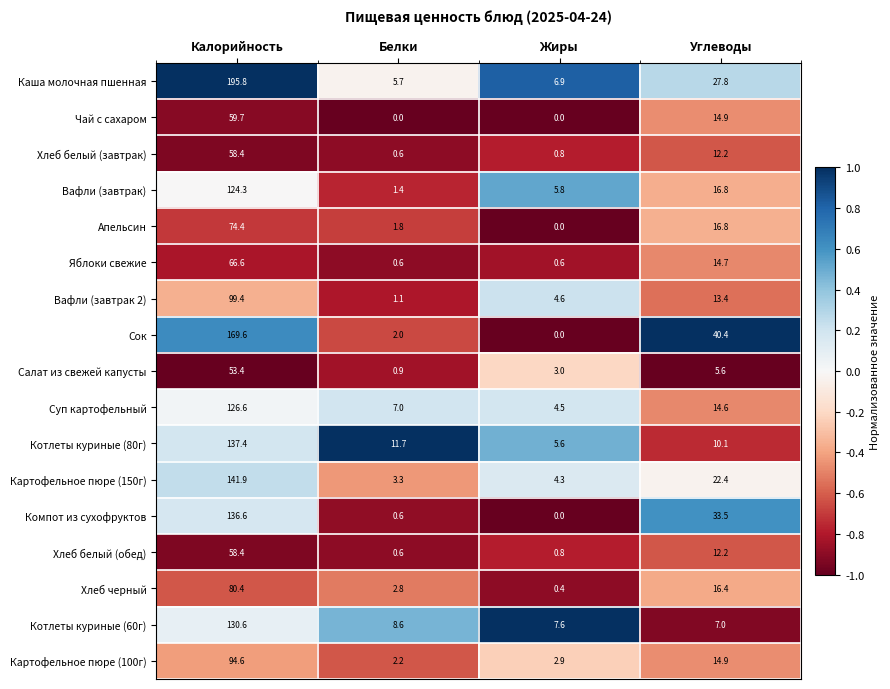

At which label does Картофельное пюре (100г) first exceed 14?

Калорийность